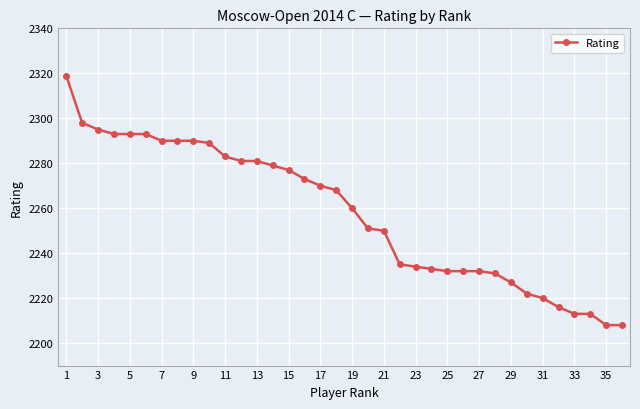

What is the minimum value shown in the chart?

2208